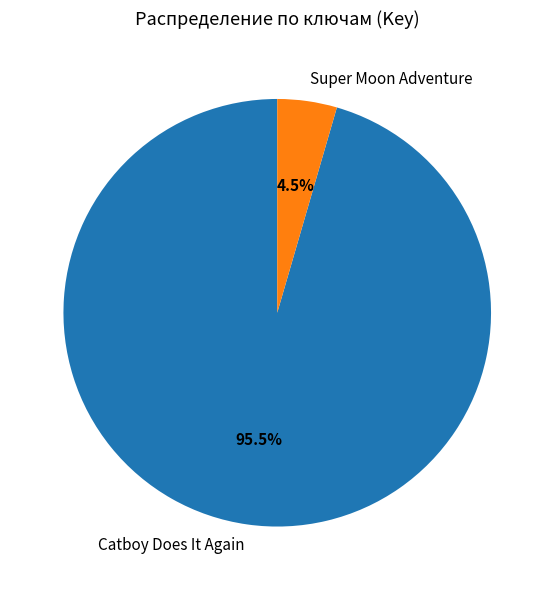

How much of the chart is everything except Catboy Does It Again?

4.5%